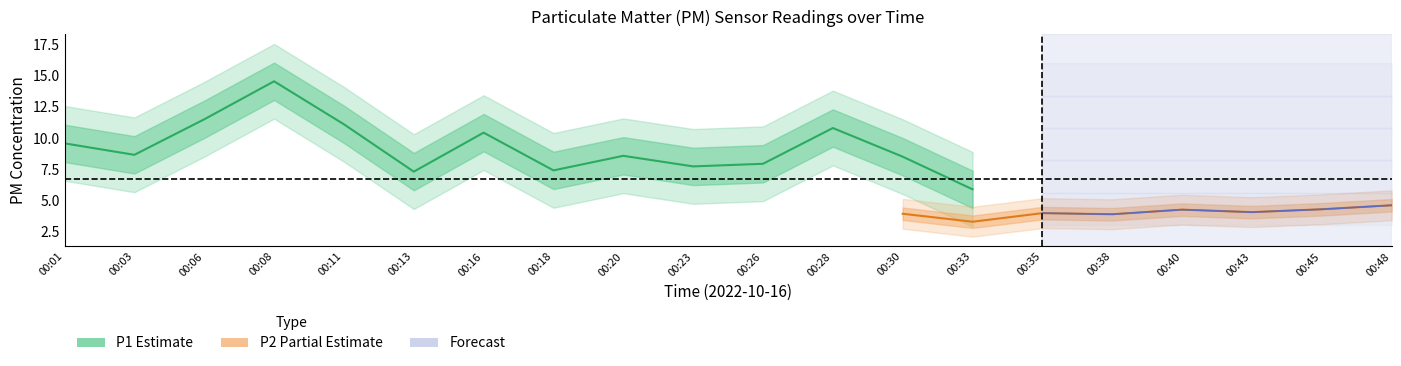

Which series has the largest range (max minus min)?

P1